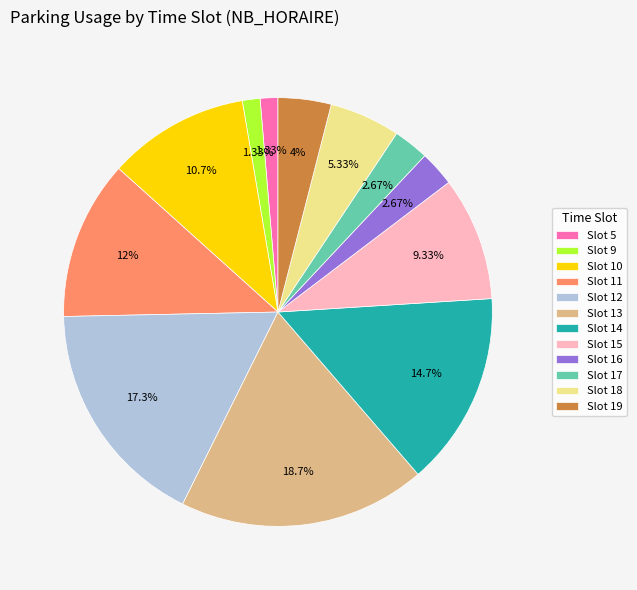

Between Slot 19 and Slot 14, which is larger?

Slot 14